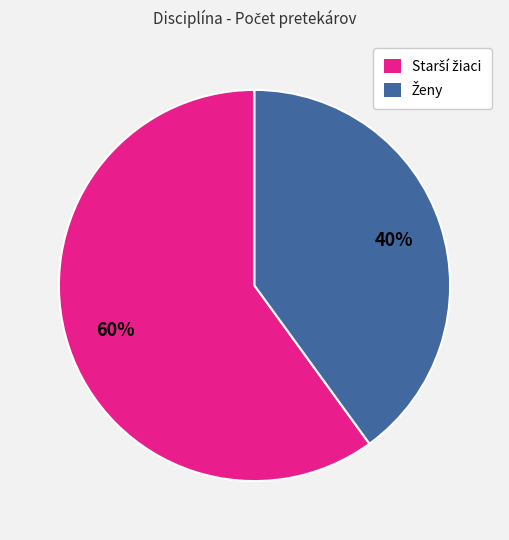

To the nearest percent, what is the difference between the largest and smallest slice percentages?

20%